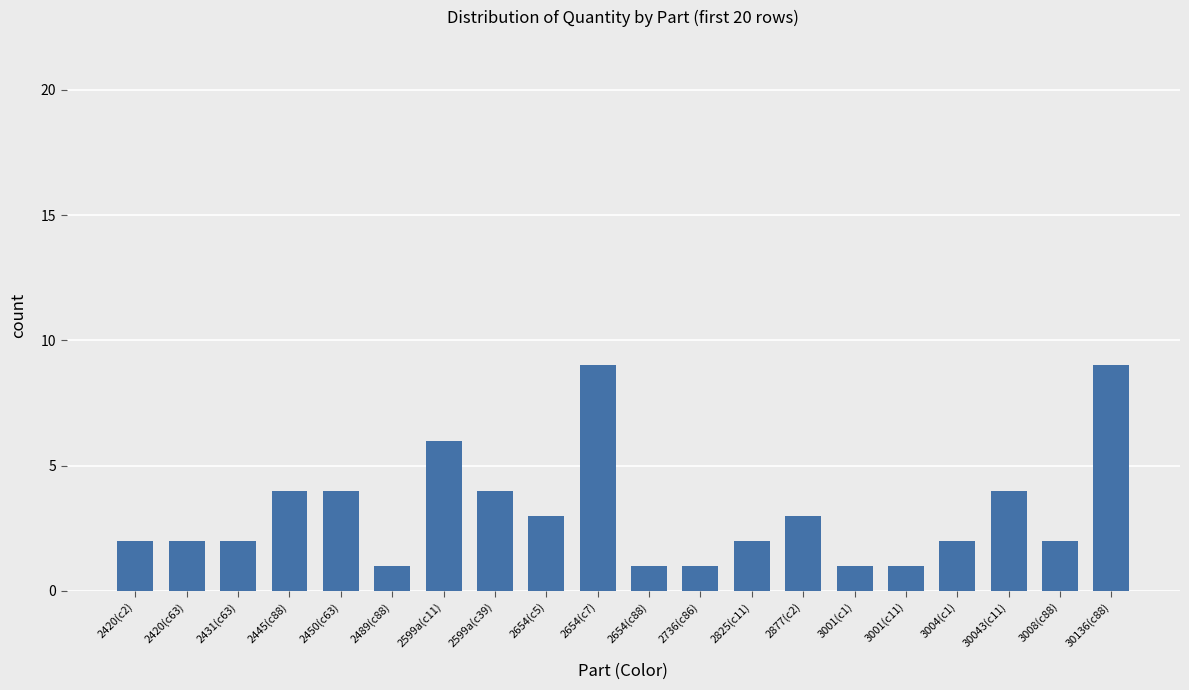

What is the greatest value displayed?

9